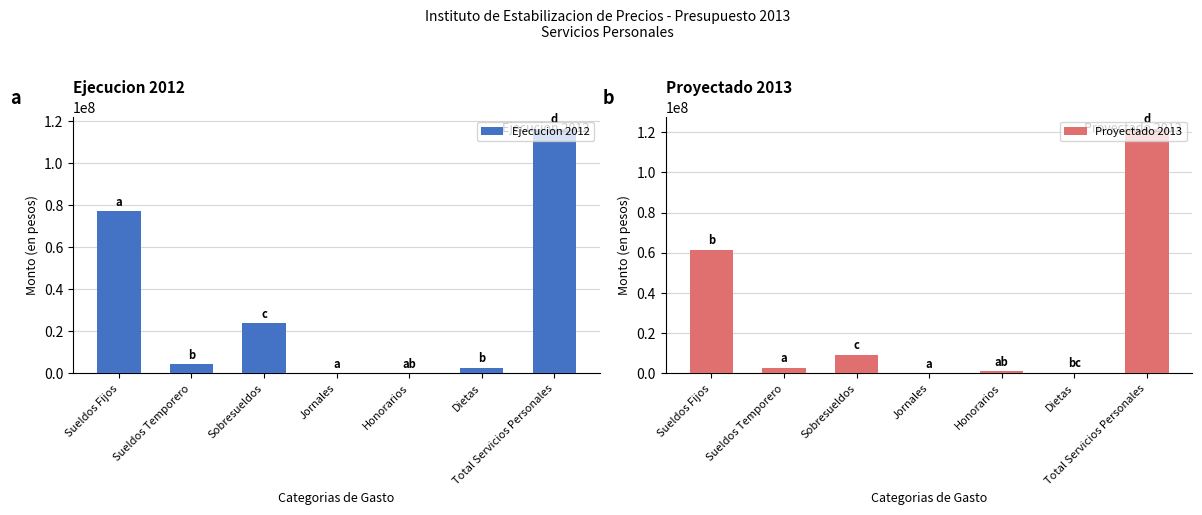

Reading left to right, transcribe all the data shown in this chart.

Ejecucion 2012: Sueldos Fijos=77166559.2	Sueldos Temporero=4472062.3	Sobresueldos=23841472.5	Jornales=1800.0	Honorarios=47971.0	Dietas=2700000.0	Total Servicios Personales=116401732.5
Proyectado 2013: Sueldos Fijos=61540450.0	Sueldos Temporero=2789884.0	Sobresueldos=9406140.2	Jornales=85271.0	Honorarios=1054000.0	Dietas=282454.0	Total Servicios Personales=121565862.2